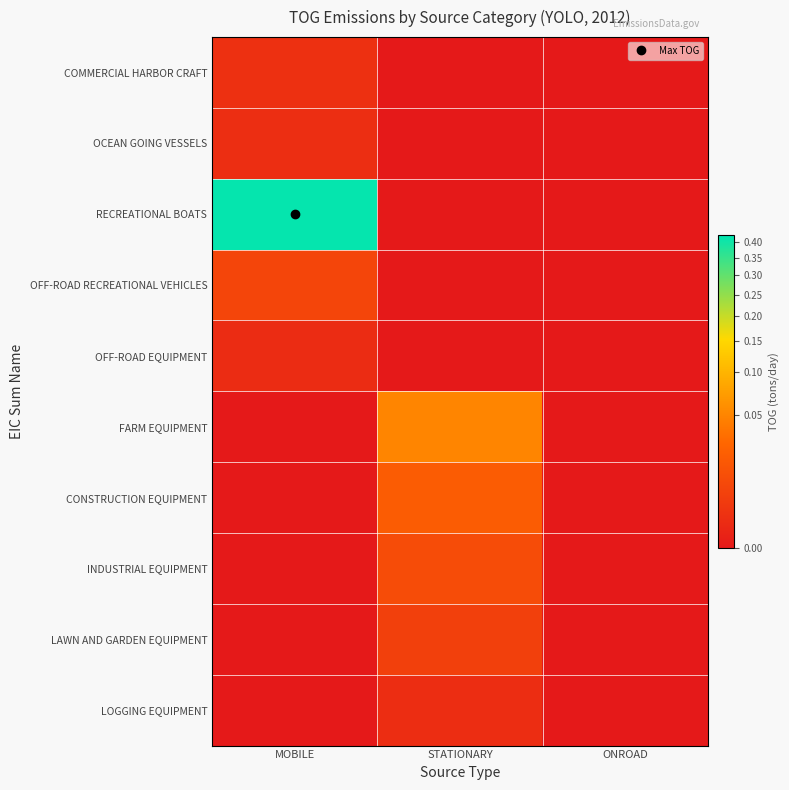

Rank the series by their maximum value, from lowest to highest.

OFF-ROAD EQUIPMENT, LOGGING EQUIPMENT, OCEAN GOING VESSELS, COMMERCIAL HARBOR CRAFT, LAWN AND GARDEN EQUIPMENT, OFF-ROAD RECREATIONAL VEHICLES, INDUSTRIAL EQUIPMENT, CONSTRUCTION EQUIPMENT, FARM EQUIPMENT, RECREATIONAL BOATS